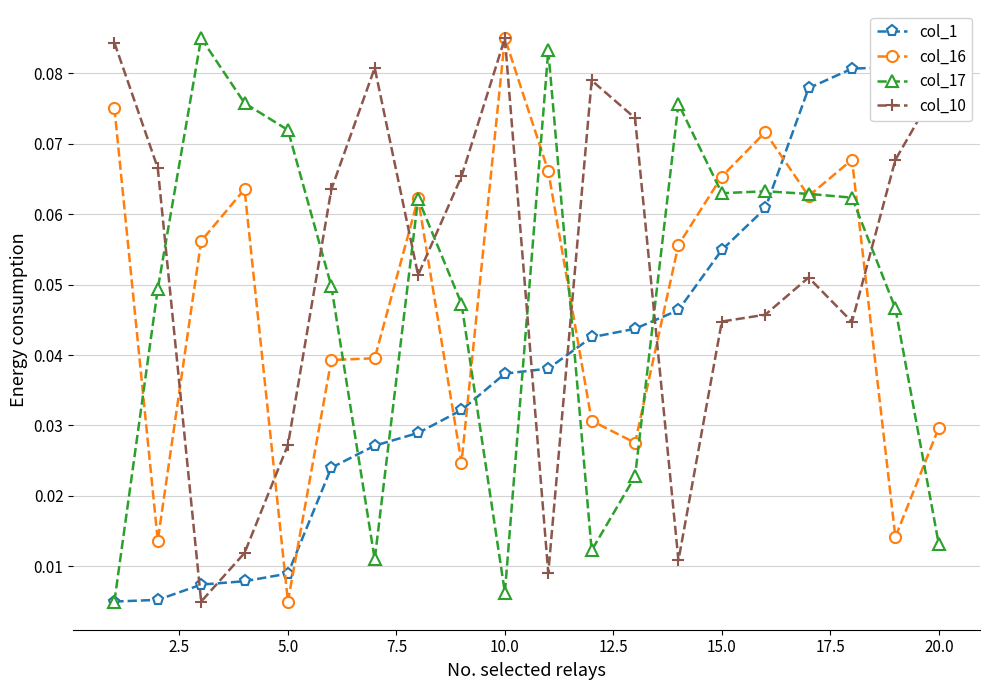

How many times do col_17 and col_16 cross each other?

12